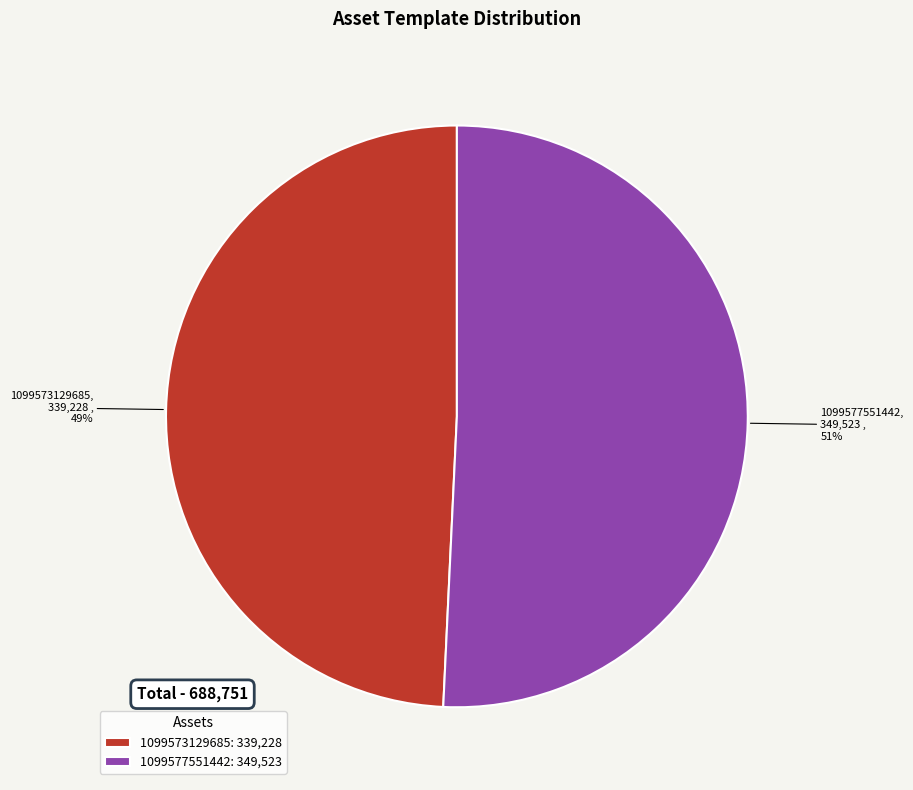

Between 1099573129685 and 1099577551442, which is larger?

1099577551442